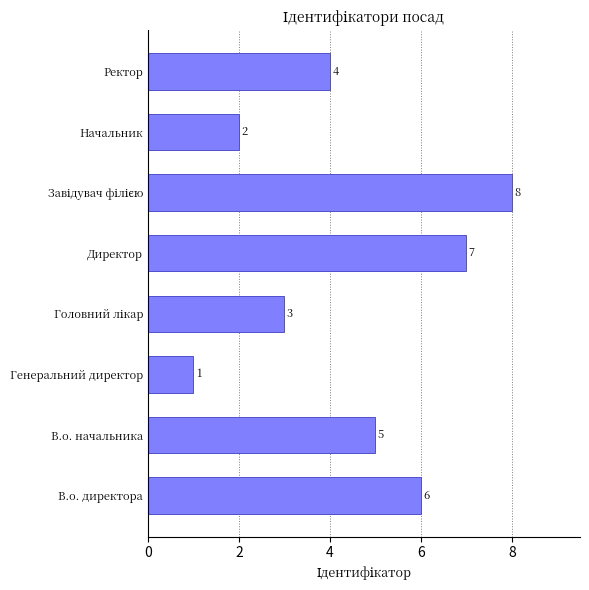

What is the sum of all values?

36